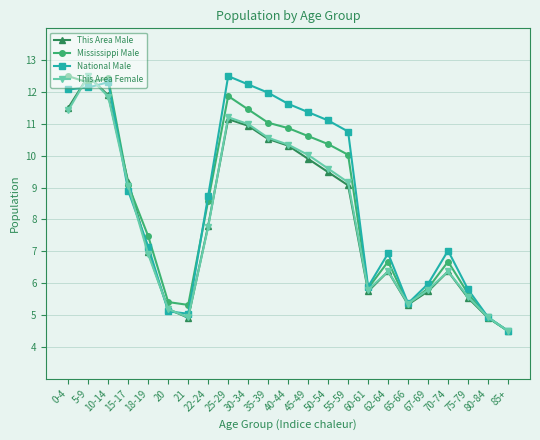

What is the label of the 9th point from the left?

25-29